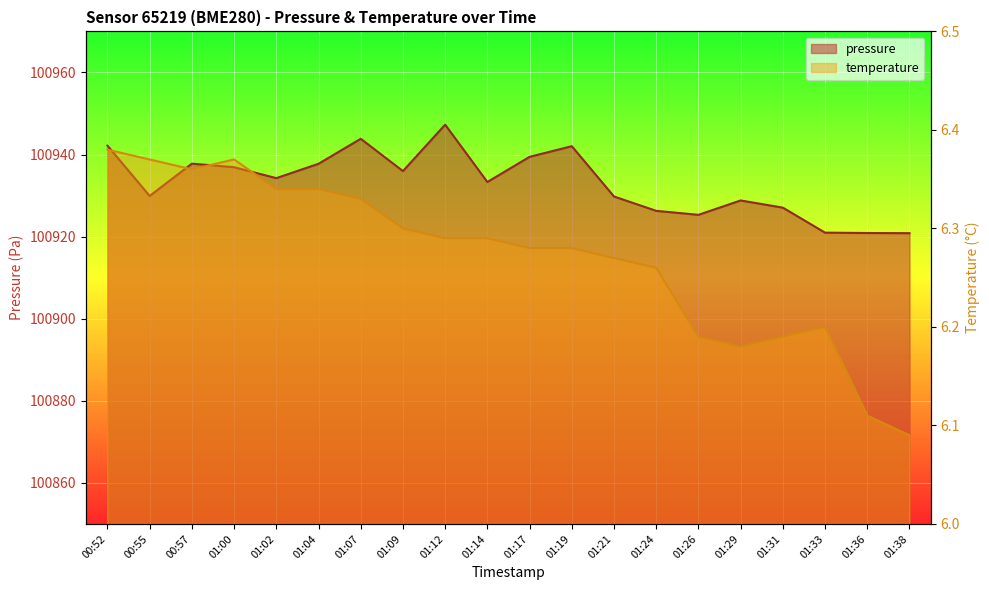

What is the value of the temperature point at the 6th from the left?

6.3